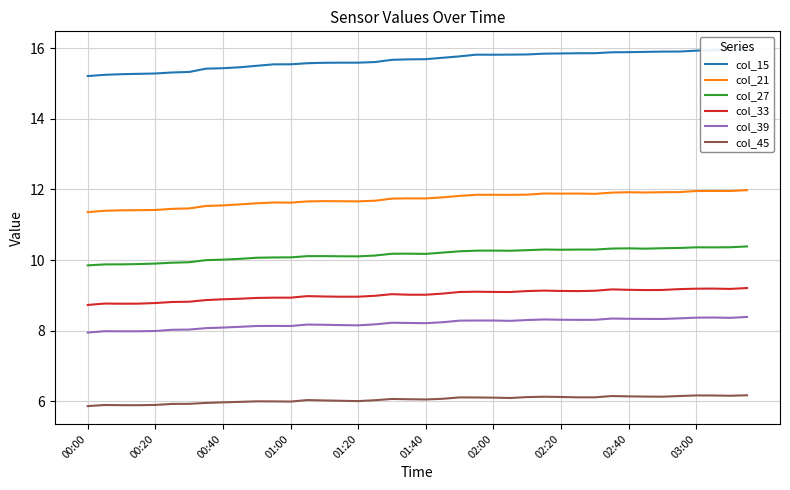

At which category is the sum across all series the highest?

39